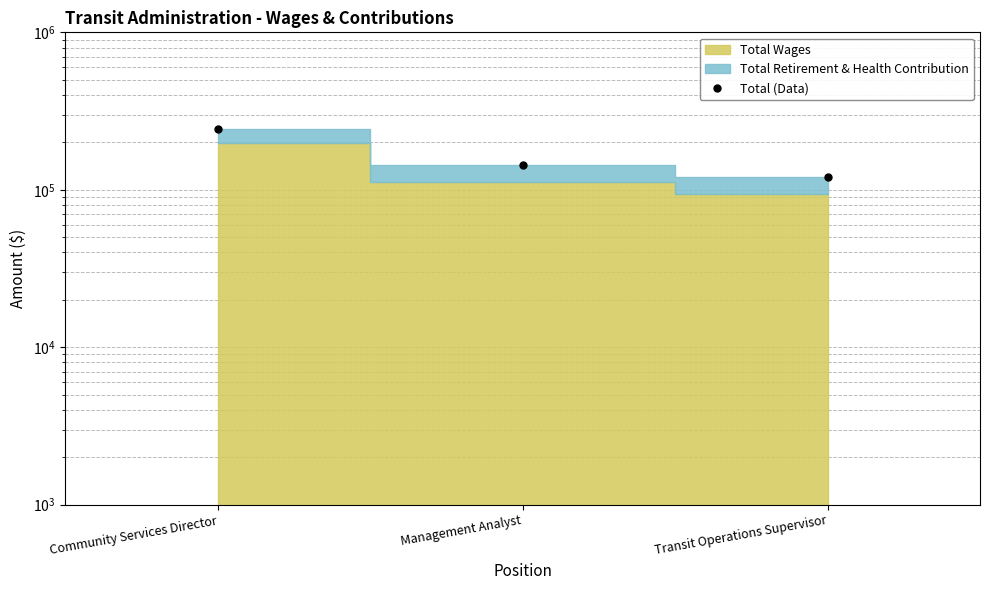

How many data points are less than 142933?

1